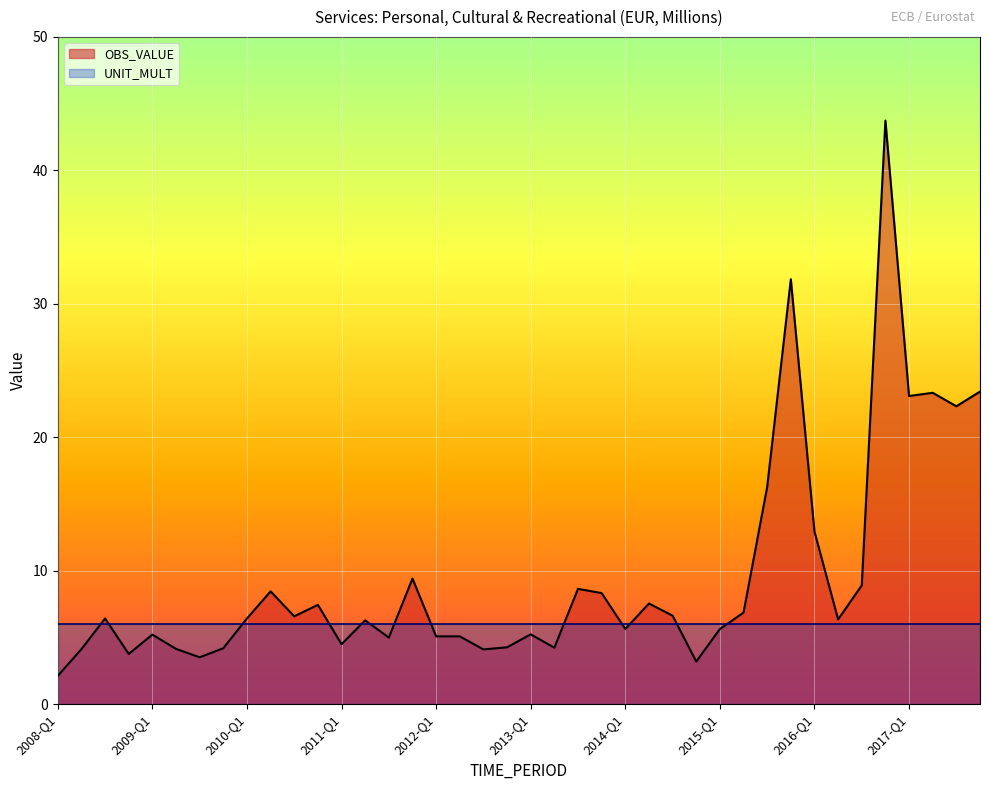

What is the maximum value shown in the chart?

43.7